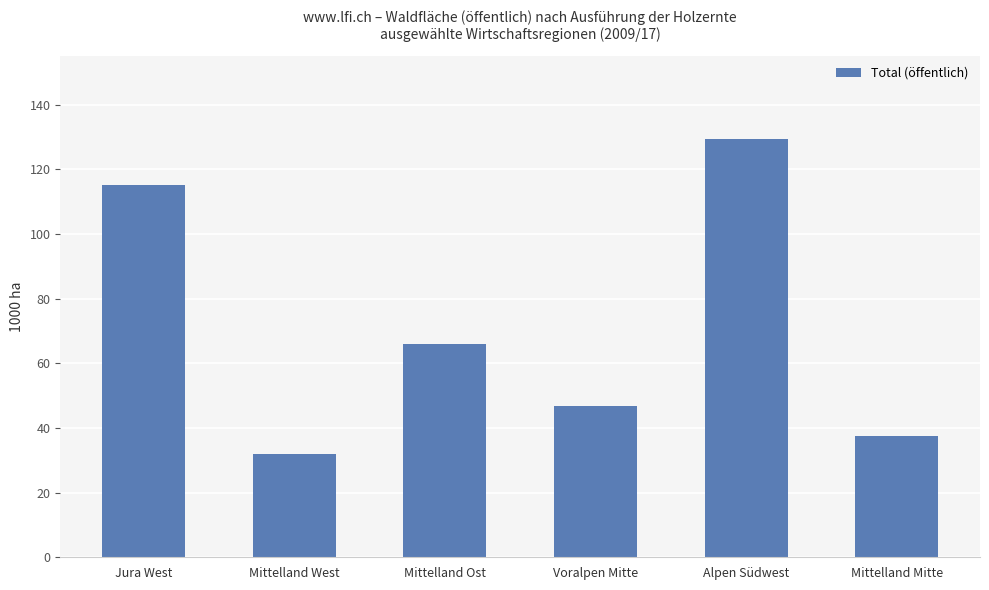

What is the label of the 1st bar from the right?

Mittelland Mitte